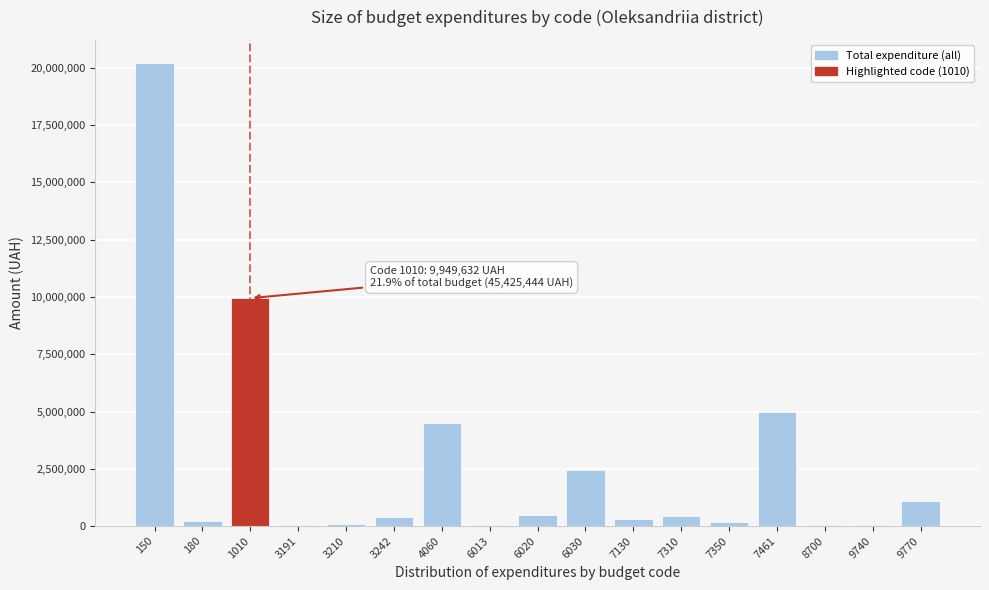

What is the sum of all values?

45425444.0